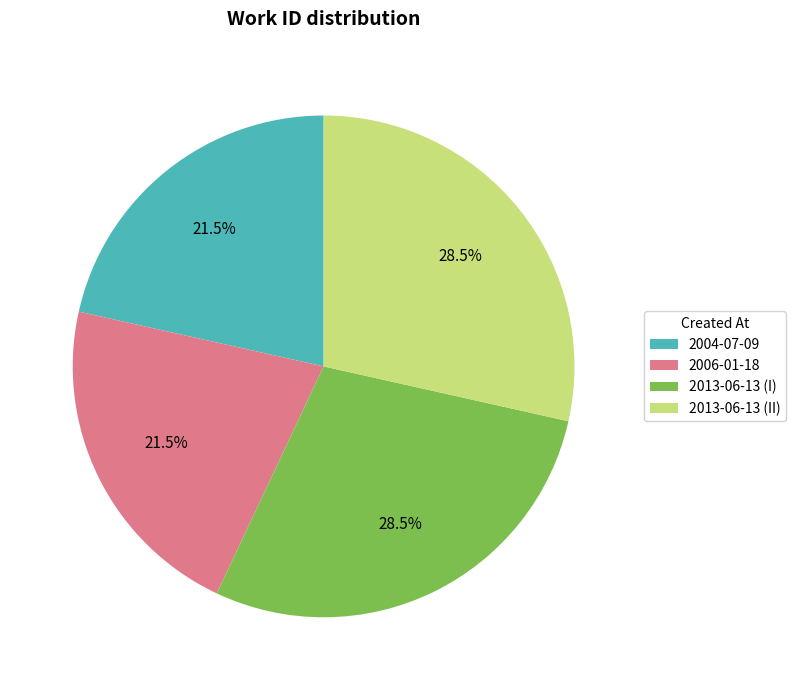

To the nearest percent, what is the average slice percentage?

25%